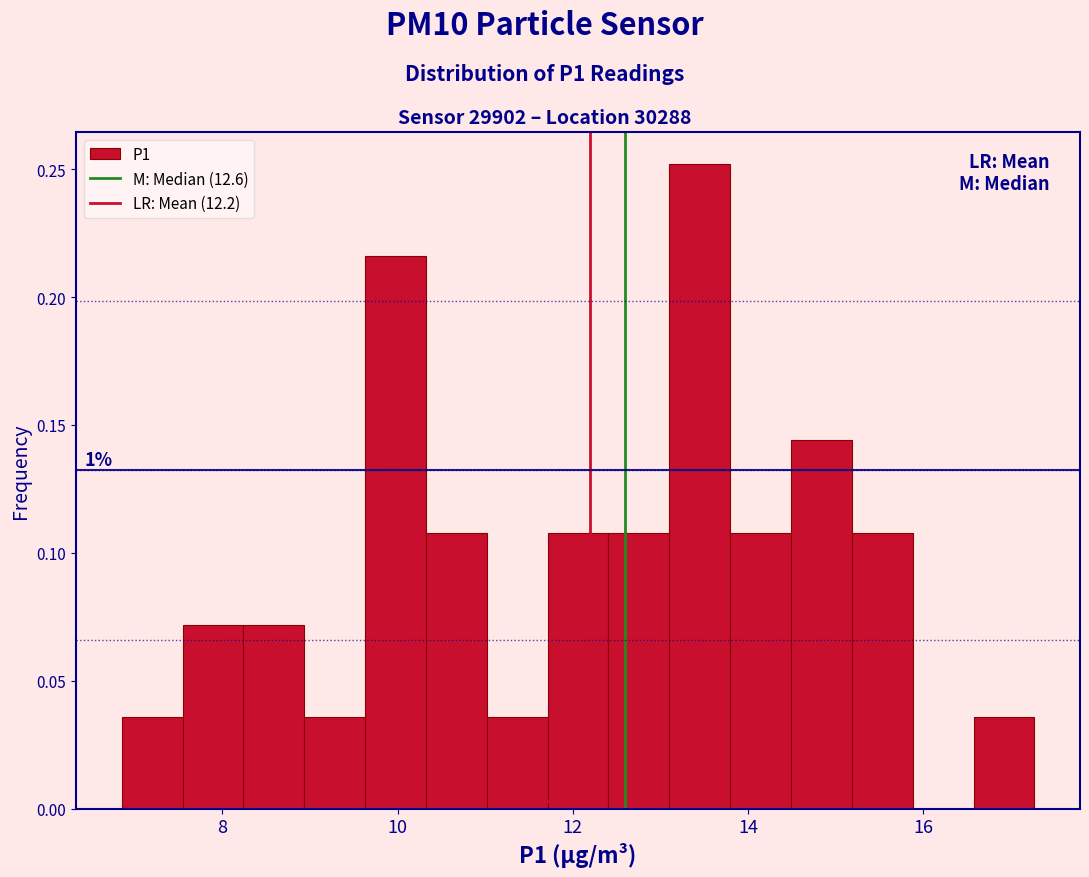

Around what value on the x-axis is the tallest bar? Give the approximate position of its centre, as read against the axis.

13.4